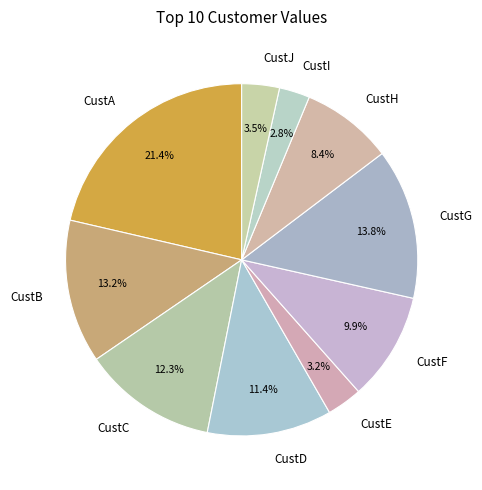

What portion of the pie excludes CustE?

96.8%